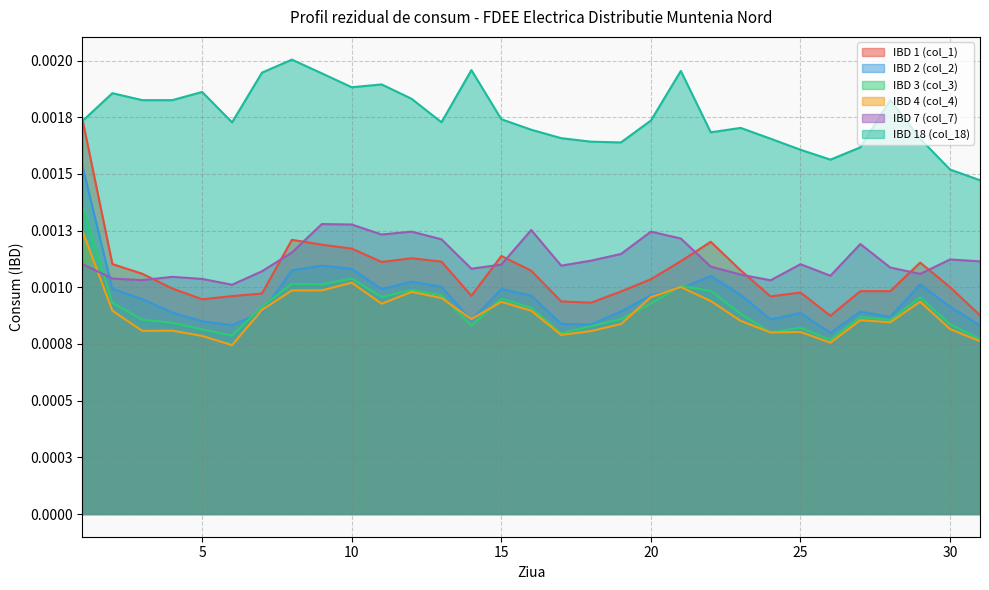

List the labels in order of IBD 1 (col_1) value, smallest first.

26, 31, 18, 17, 5, 24, 6, 14, 7, 25, 19, 27, 28, 4, 30, 20, 3, 16, 23, 2, 29, 11, 13, 21, 12, 15, 10, 9, 22, 8, 1